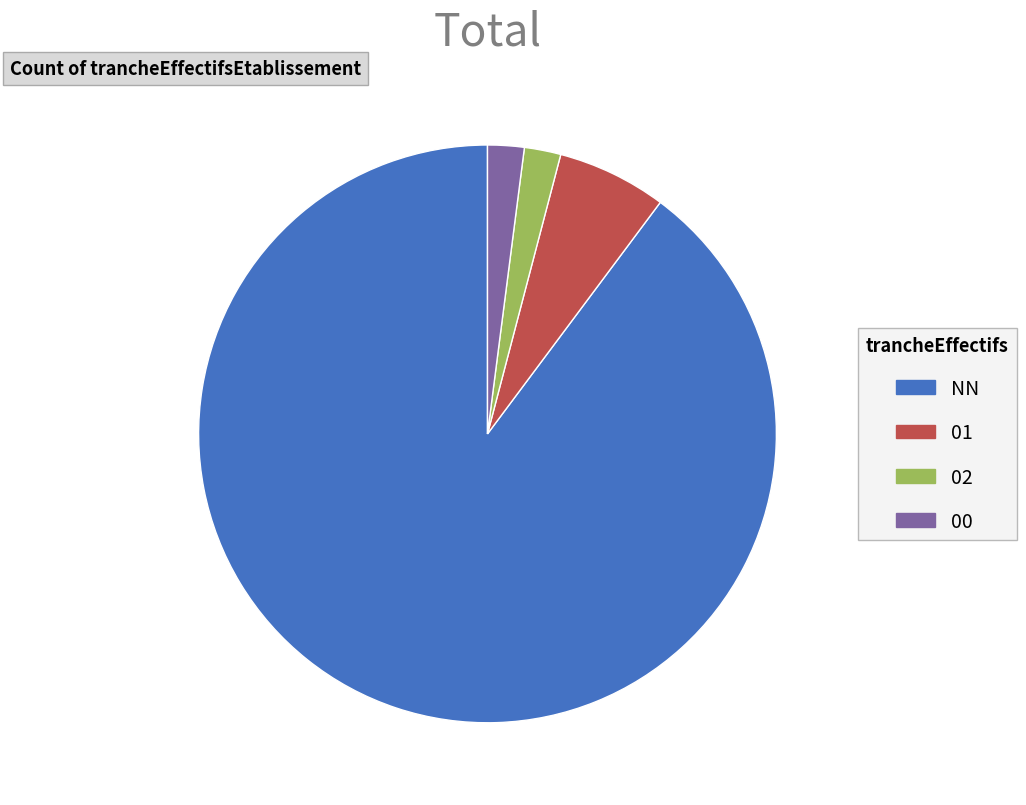

True or false: 01 accounts for 1% of the total.

False